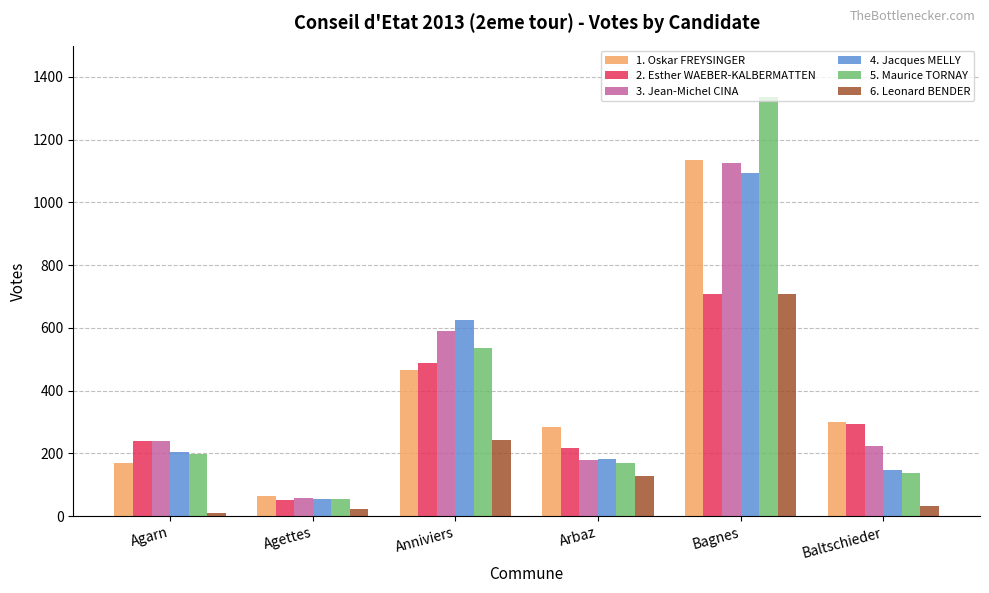

Reading left to right, transcribe all the data shown in this chart.

1. Oskar FREYSINGER: Agarn=168	Agettes=63	Anniviers=467	Arbaz=283	Bagnes=1136	Baltschieder=301
2. Esther WAEBER-KALBERMATTEN: Agarn=239	Agettes=52	Anniviers=488	Arbaz=218	Bagnes=709	Baltschieder=293
3. Jean-Michel CINA: Agarn=240	Agettes=57	Anniviers=589	Arbaz=180	Bagnes=1126	Baltschieder=223
4. Jacques MELLY: Agarn=205	Agettes=55	Anniviers=626	Arbaz=183	Bagnes=1095	Baltschieder=147
5. Maurice TORNAY: Agarn=197	Agettes=56	Anniviers=536	Arbaz=170	Bagnes=1337	Baltschieder=139
6. Leonard BENDER: Agarn=10	Agettes=24	Anniviers=244	Arbaz=128	Bagnes=707	Baltschieder=33